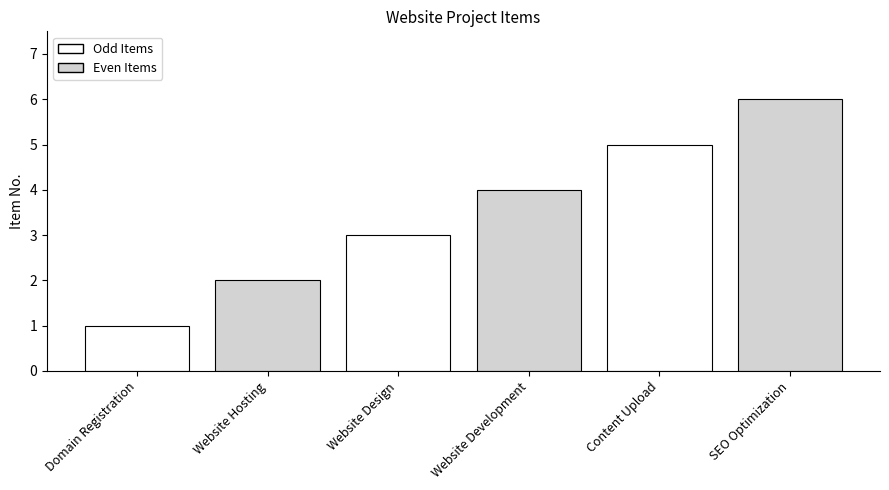

What is the label of the 5th bar from the right?

Website Hosting